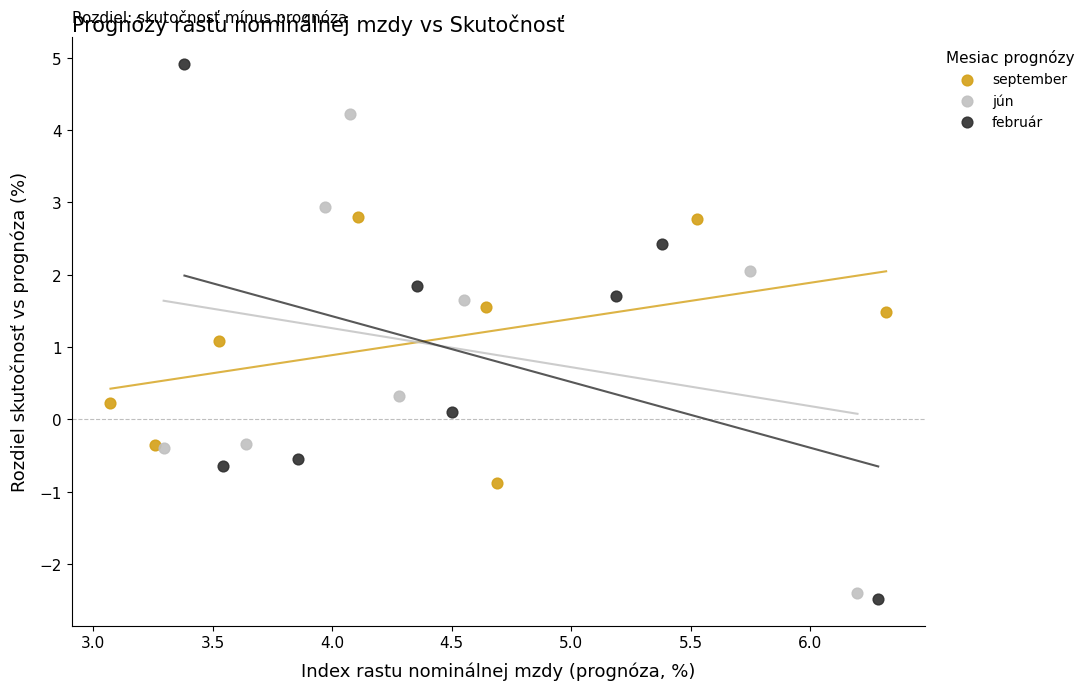

Which series reaches the maximum Y coordinate?

február